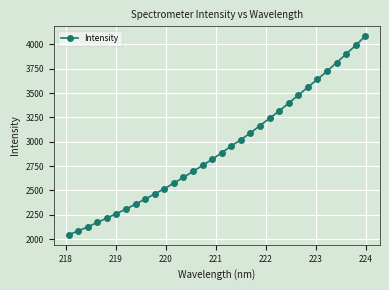

Does the chart have visible grid lines?

Yes